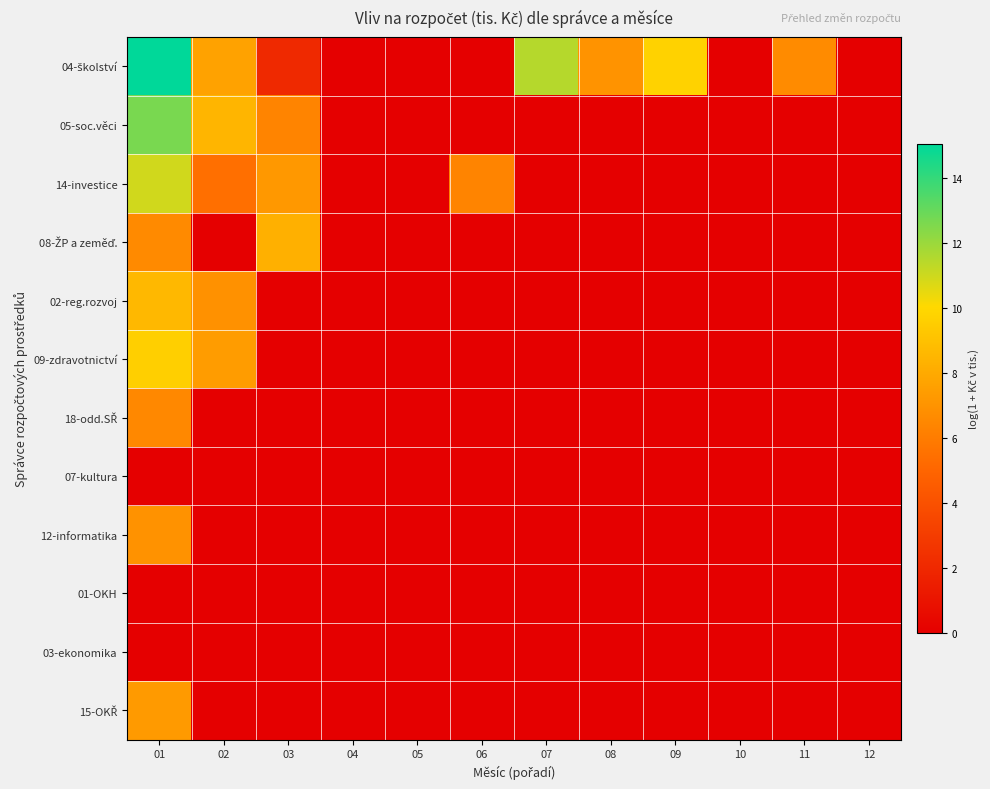

At how many categories does at least one series exceed 10?

2